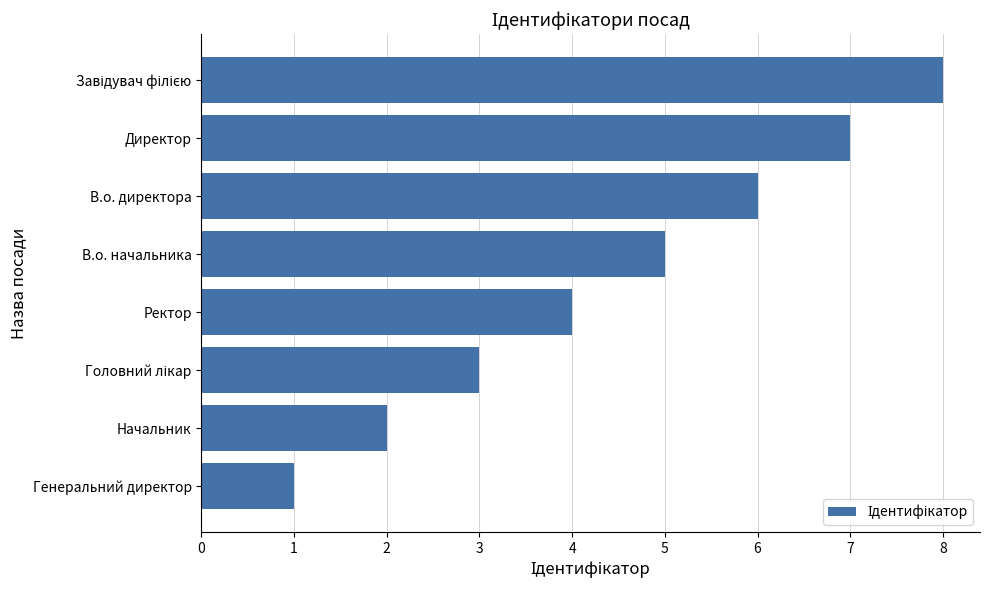

Where is the data nearest to the value 4?

Ректор